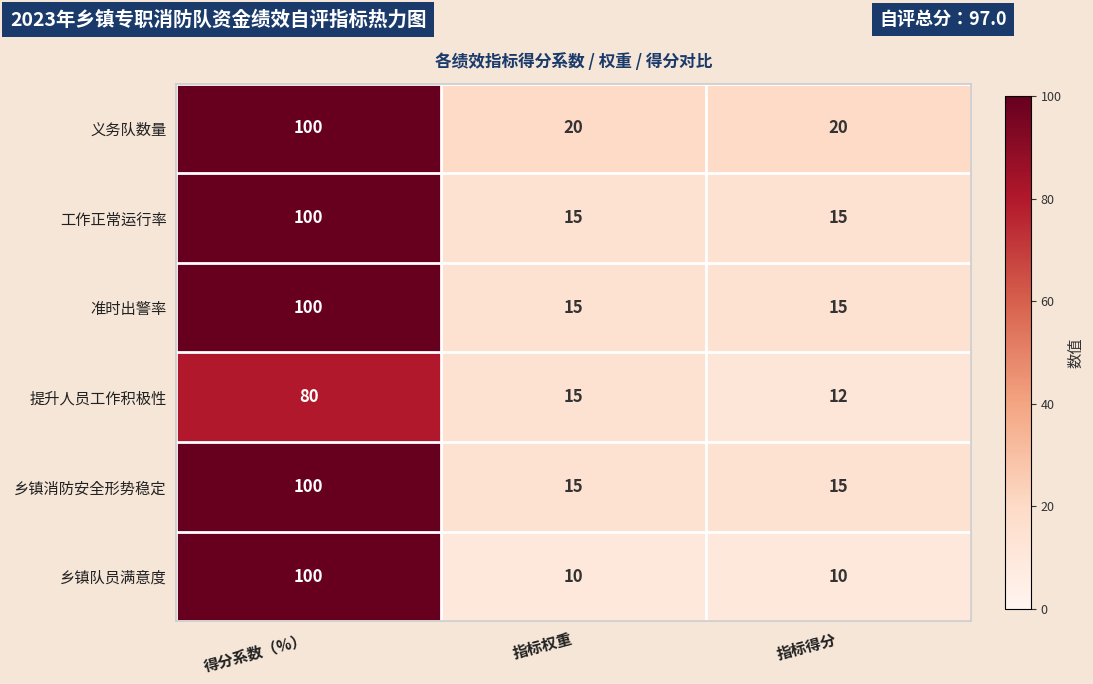

Reading left to right, list all the values displayed in this chart.

义务队数量: 100	20	20
工作正常运行率: 100	15	15
准时出警率: 100	15	15
提升人员工作积极性: 80	15	12
乡镇消防安全形势稳定: 100	15	15
乡镇队员满意度: 100	10	10